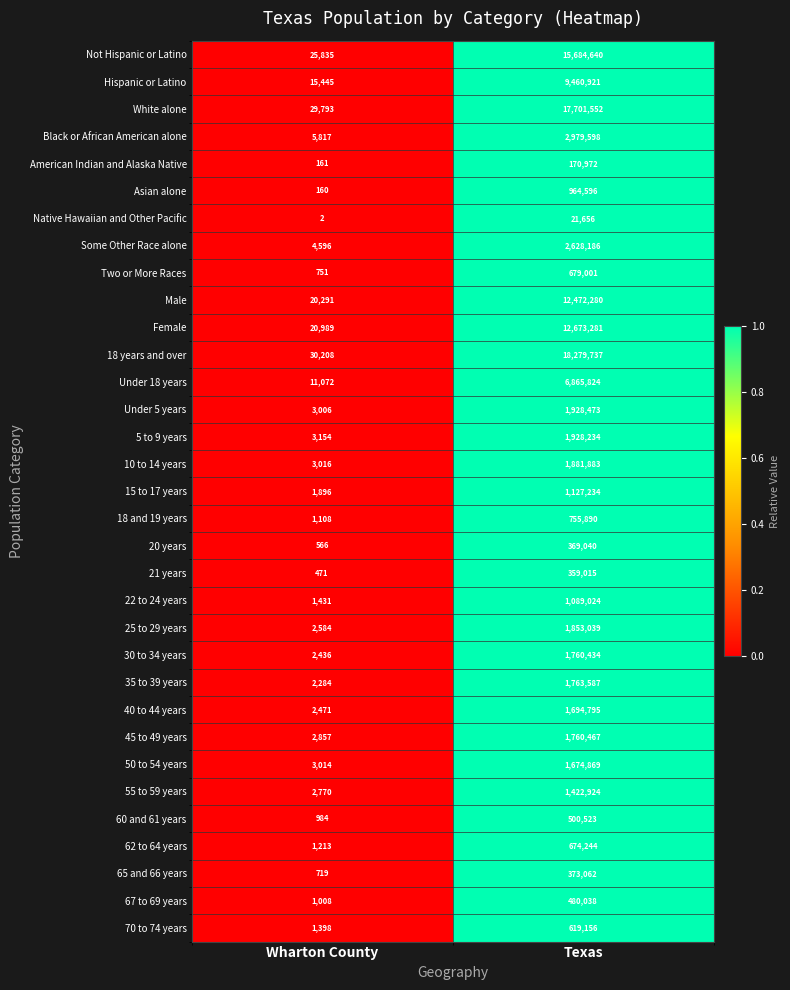

At which label is 35 to 39 years closest to 882935?

Wharton County